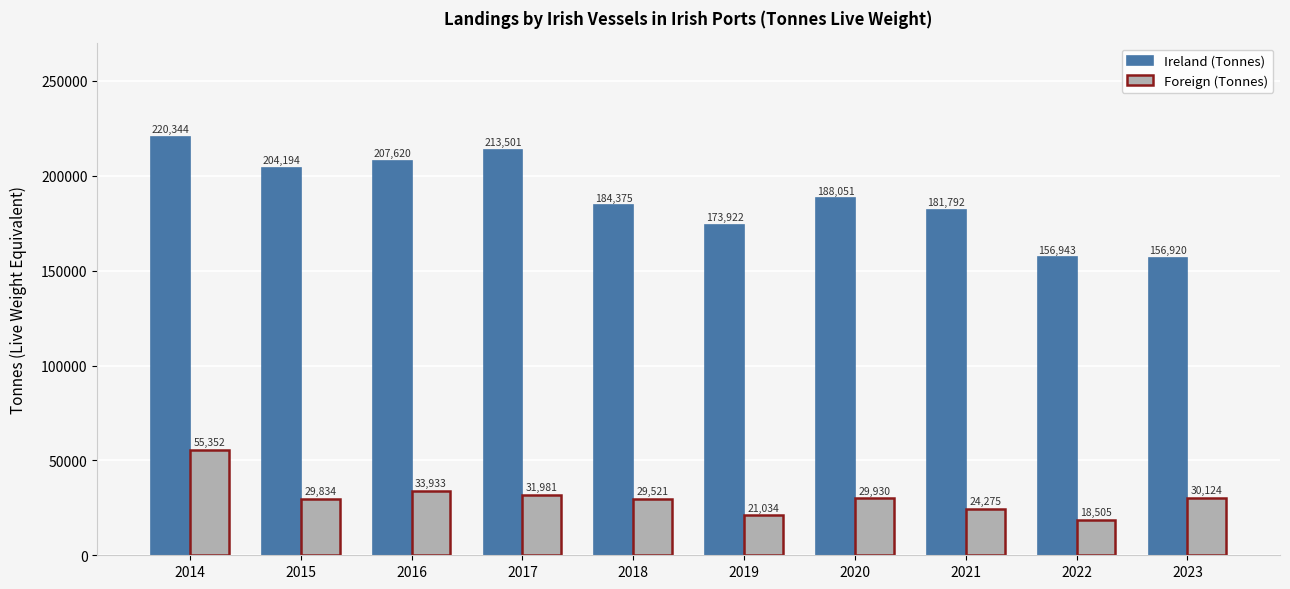

Reading left to right, extract all data points from this chart.

Ireland (Tonnes): 220344	204194	207620	213501	184375	173922	188051	181792	156943	156920
Foreign (Tonnes): 55352	29834	33933	31981	29521	21034	29930	24275	18505	30124